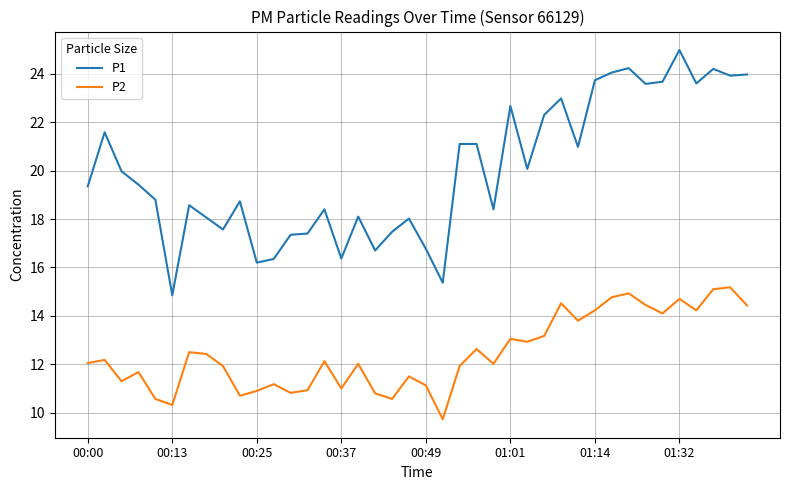

Which series has the largest total across all categories?

P1